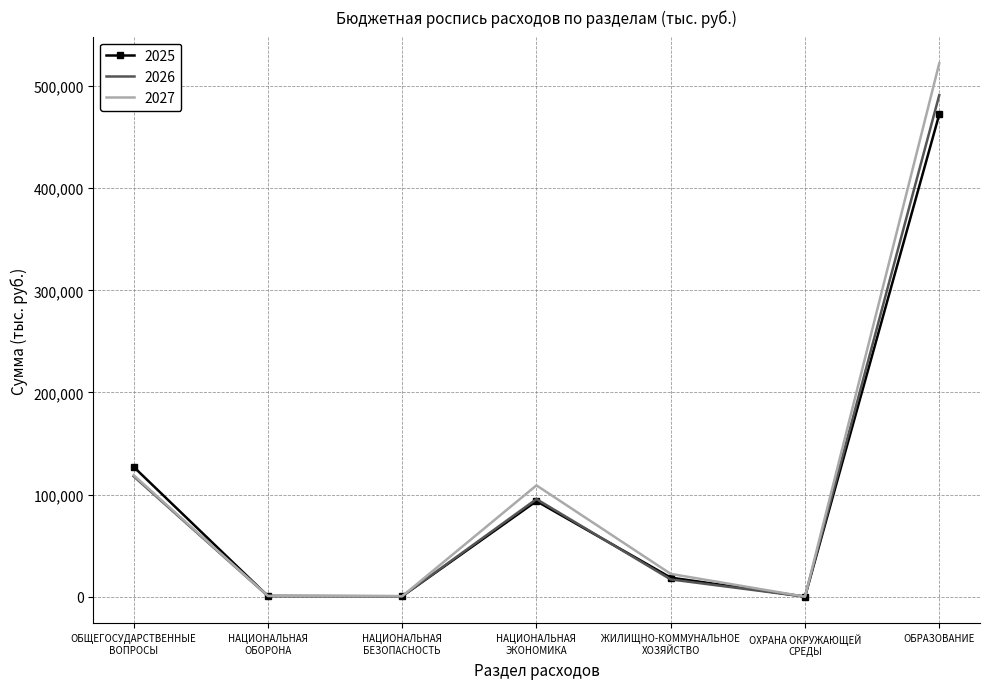

The value of 2027 at ОБРАЗОВАНИЕ is 222477.3. True or false?

False